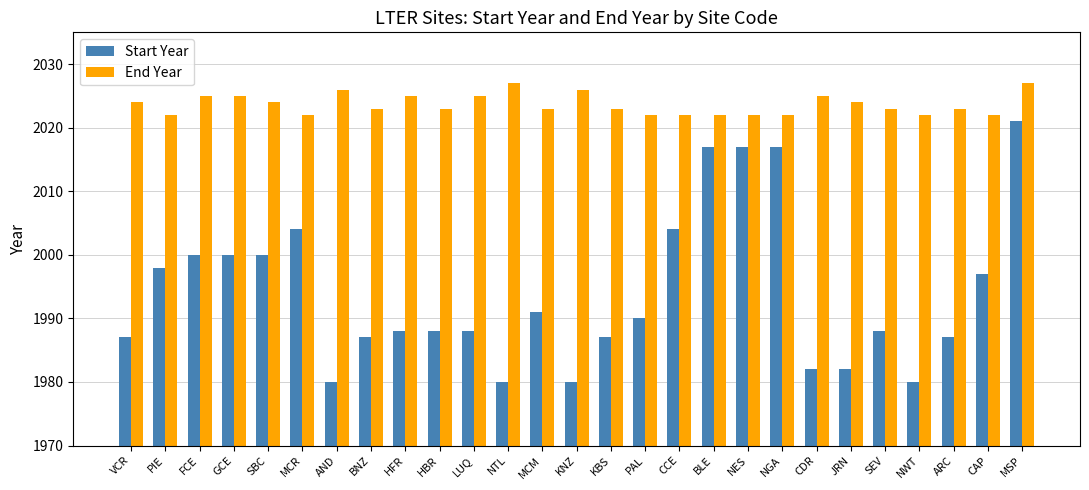

At CCE, list the series in order from largest to smallest.

End Year, Start Year